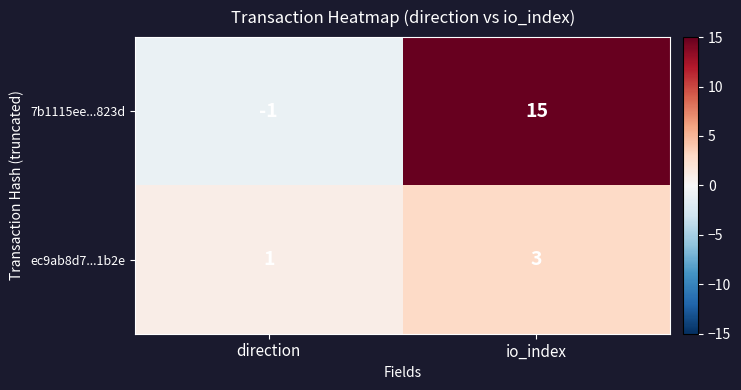

The 7b1115ee...823d series shows -1 at direction. True or false?

True